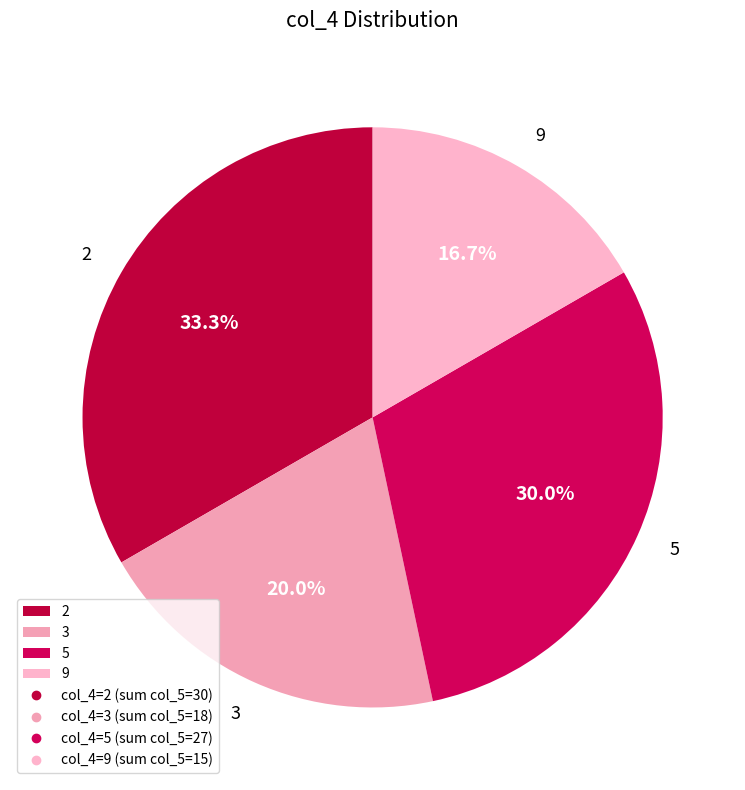

Does any single category account for the majority?

No